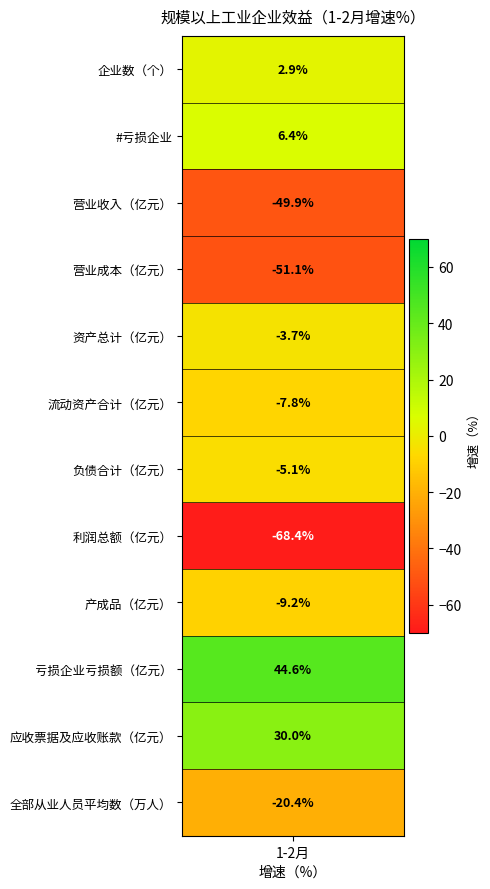

What value does the data have at 流动资产合计（亿元）?

-7.8